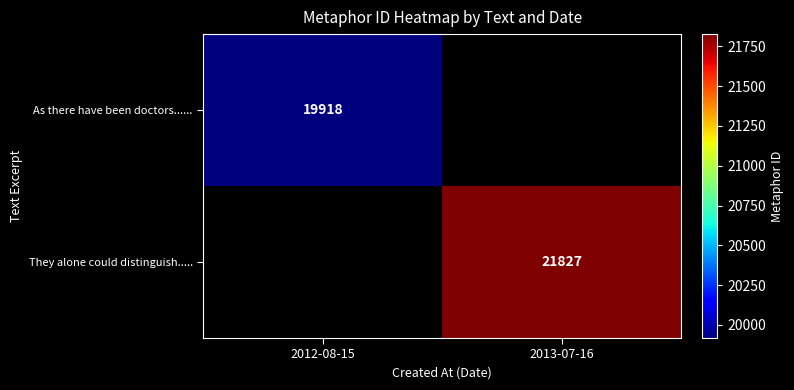

Count the number of data series in this chart.

2